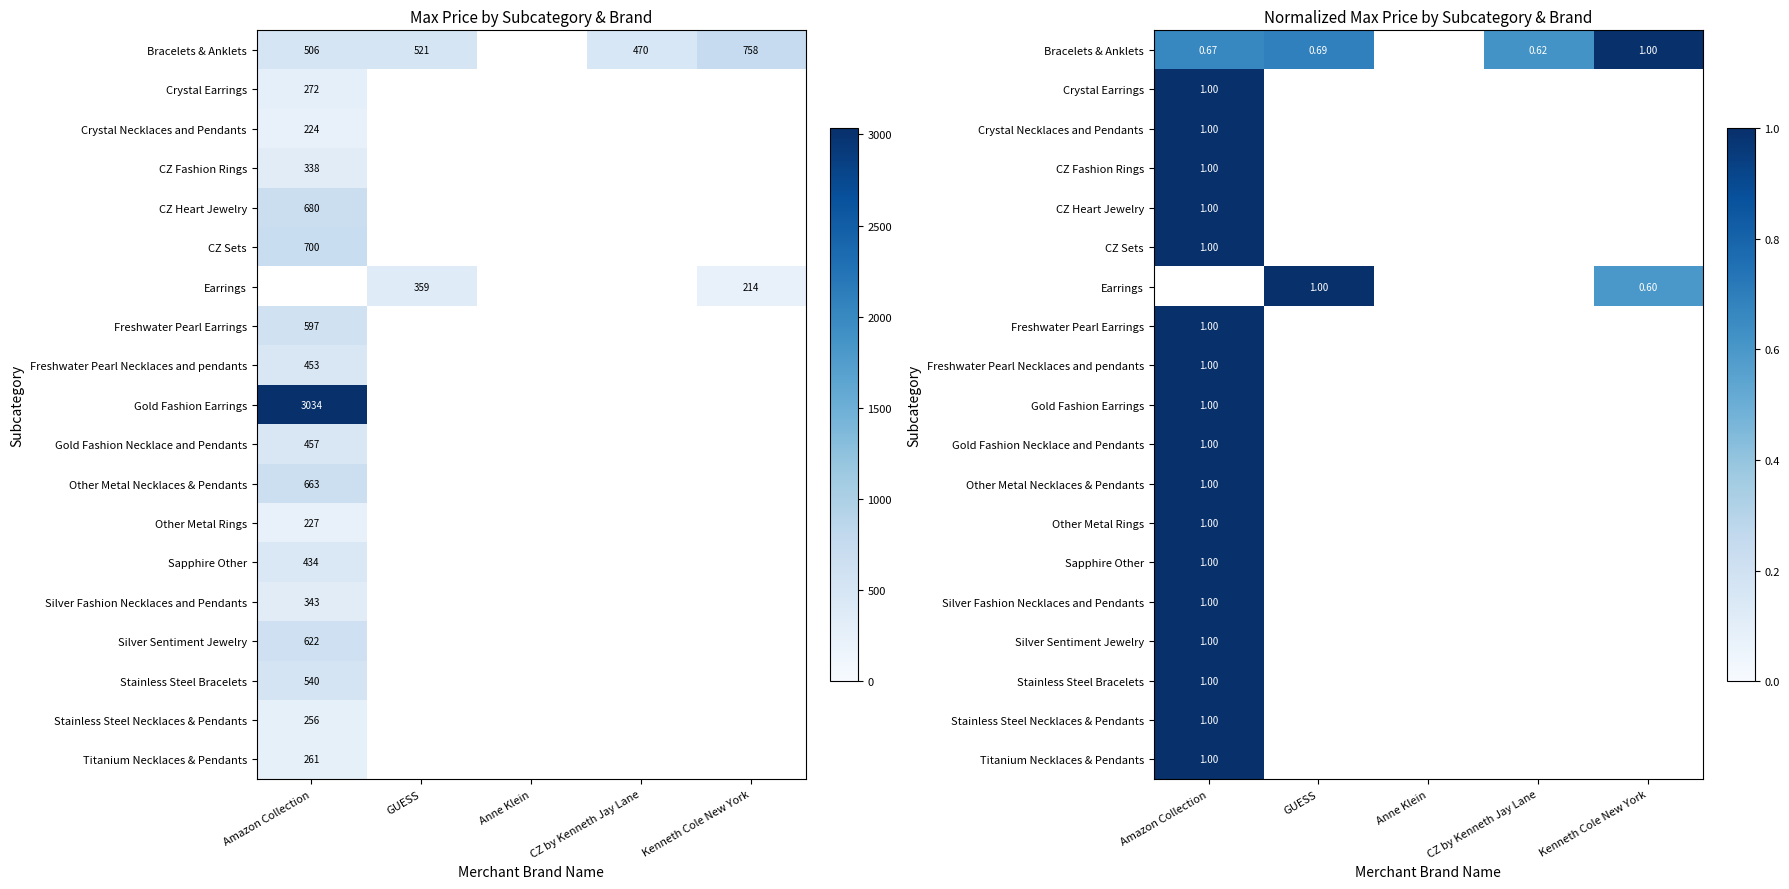

What is the minimum value for Gold Fashion Necklace and Pendants?

1.0